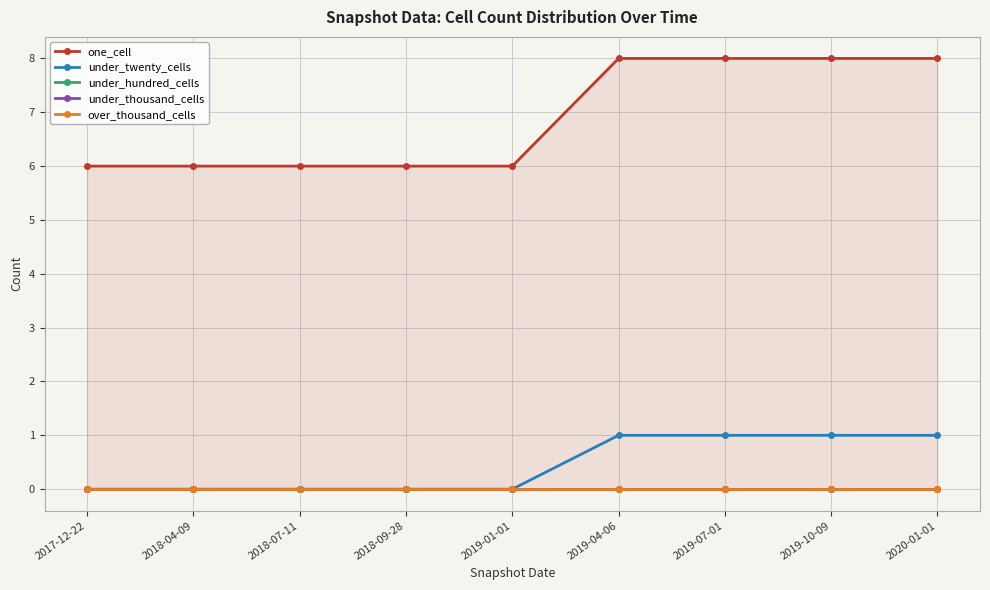

Reading right to left, list all the values displayed in this chart.

one_cell: 2020-01-01=8	2019-10-09=8	2019-07-01=8	2019-04-06=8	2019-01-01=6	2018-09-28=6	2018-07-11=6	2018-04-09=6	2017-12-22=6
under_twenty_cells: 2020-01-01=1	2019-10-09=1	2019-07-01=1	2019-04-06=1	2019-01-01=0	2018-09-28=0	2018-07-11=0	2018-04-09=0	2017-12-22=0
under_hundred_cells: 2020-01-01=0	2019-10-09=0	2019-07-01=0	2019-04-06=0	2019-01-01=0	2018-09-28=0	2018-07-11=0	2018-04-09=0	2017-12-22=0
under_thousand_cells: 2020-01-01=0	2019-10-09=0	2019-07-01=0	2019-04-06=0	2019-01-01=0	2018-09-28=0	2018-07-11=0	2018-04-09=0	2017-12-22=0
over_thousand_cells: 2020-01-01=0	2019-10-09=0	2019-07-01=0	2019-04-06=0	2019-01-01=0	2018-09-28=0	2018-07-11=0	2018-04-09=0	2017-12-22=0